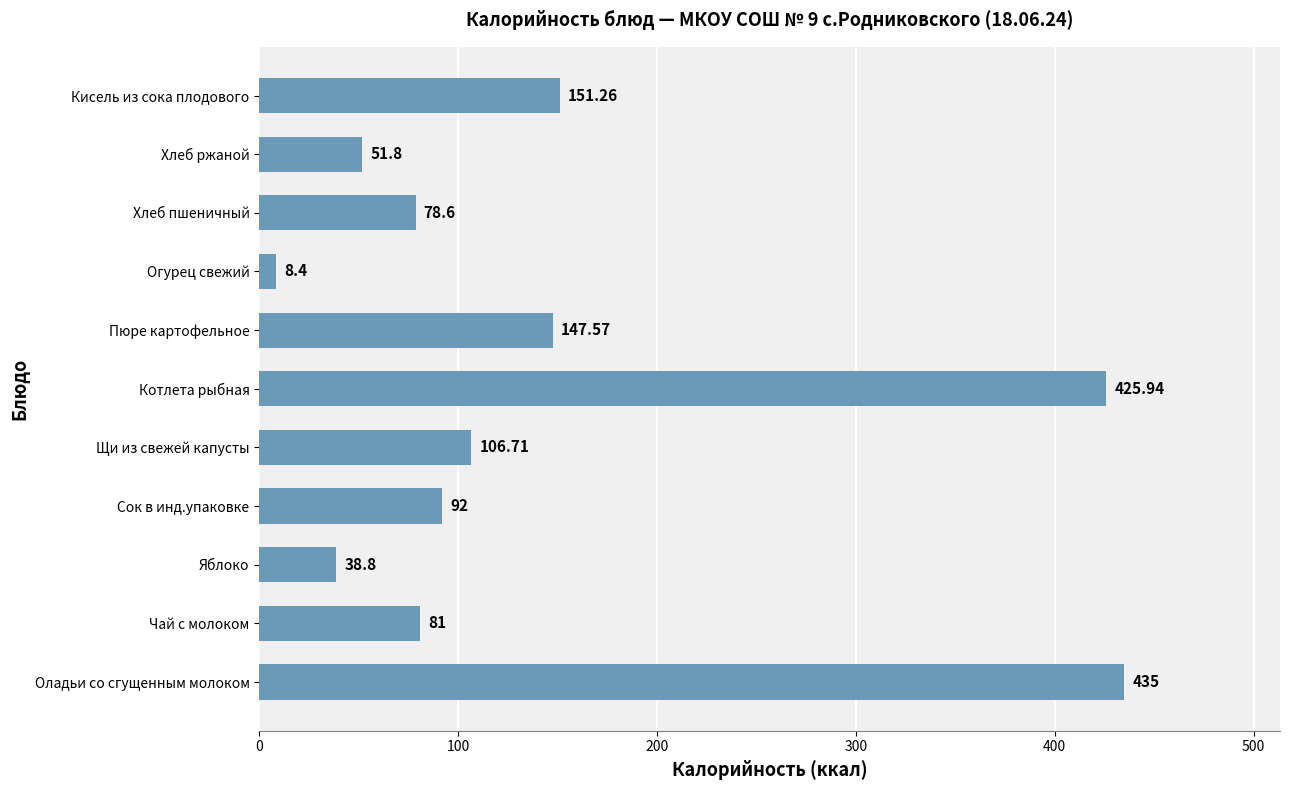

Rank the categories by value from highest to lowest.

Оладьи со сгущенным молоком, Котлета рыбная, Кисель из сока плодового, Пюре картофельное, Щи из свежей капусты, Сок в инд.упаковке, Чай с молоком, Хлеб пшеничный, Хлеб ржаной, Яблоко, Огурец свежий